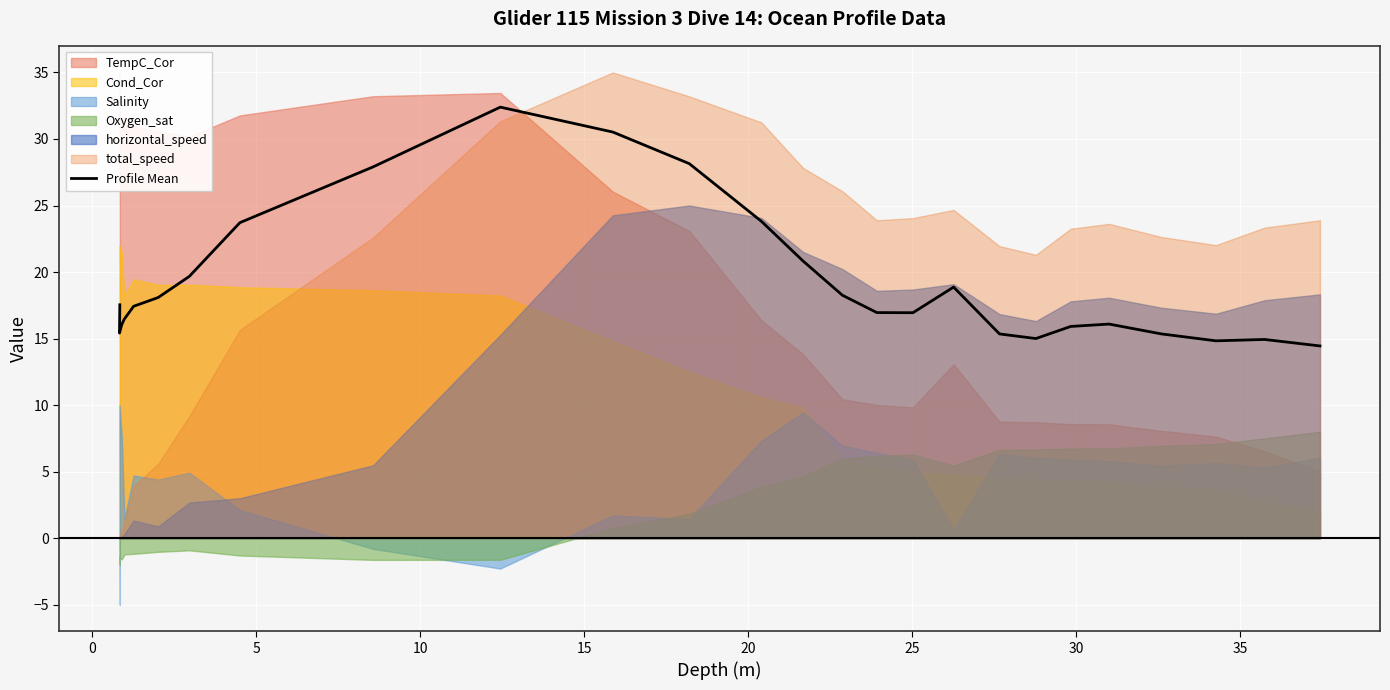

How many categories are shown in the chart?

26